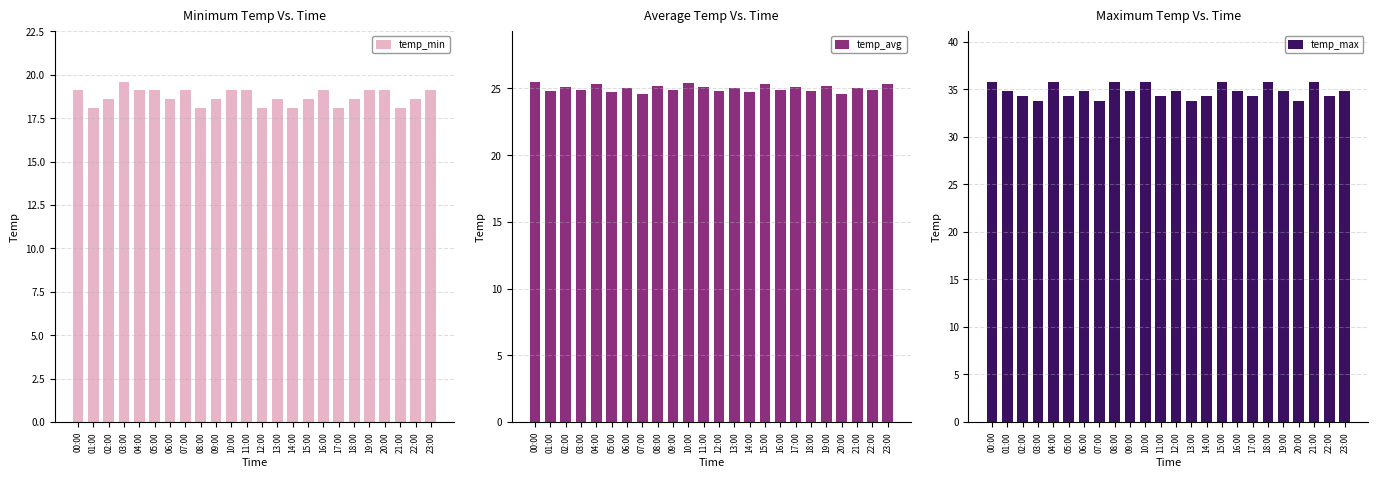

Reading right to left, list all the values displayed in this chart.

temp_min: 23:00=19.1	22:00=18.6	21:00=18.1	20:00=19.1	19:00=19.1	18:00=18.6	17:00=18.1	16:00=19.1	15:00=18.6	14:00=18.1	13:00=18.6	12:00=18.1	11:00=19.1	10:00=19.1	09:00=18.6	08:00=18.1	07:00=19.1	06:00=18.6	05:00=19.1	04:00=19.1	03:00=19.6	02:00=18.6	01:00=18.1	00:00=19.1
temp_avg: 23:00=25.3	22:00=24.9	21:00=25.0	20:00=24.6	19:00=25.2	18:00=24.8	17:00=25.1	16:00=24.9	15:00=25.3	14:00=24.7	13:00=25.0	12:00=24.8	11:00=25.1	10:00=25.4	09:00=24.9	08:00=25.2	07:00=24.6	06:00=25.0	05:00=24.7	04:00=25.3	03:00=24.9	02:00=25.1	01:00=24.8	00:00=25.5
temp_max: 23:00=34.8	22:00=34.3	21:00=35.8	20:00=33.8	19:00=34.8	18:00=35.8	17:00=34.3	16:00=34.8	15:00=35.8	14:00=34.3	13:00=33.8	12:00=34.8	11:00=34.3	10:00=35.8	09:00=34.8	08:00=35.8	07:00=33.8	06:00=34.8	05:00=34.3	04:00=35.8	03:00=33.8	02:00=34.3	01:00=34.8	00:00=35.8